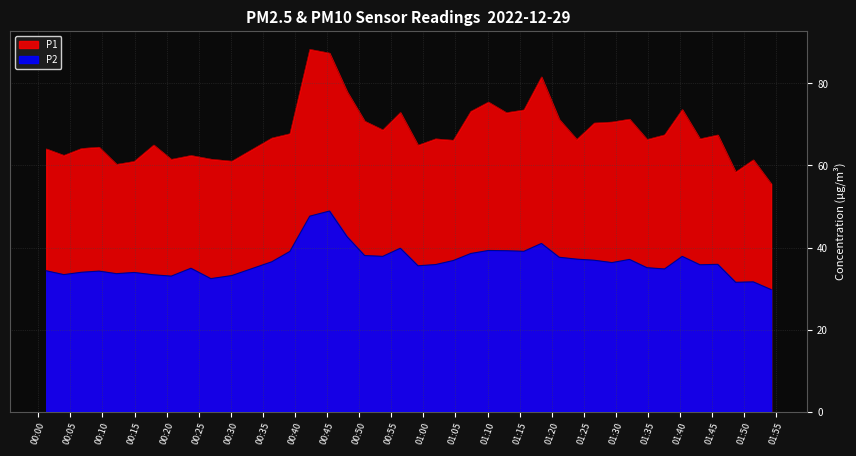

List the labels in order of P2 value, smallest first.

2022-12-29T01:54:10, 2022-12-29T01:48:38, 2022-12-29T01:51:23, 2022-12-29T00:26:53, 2022-12-29T00:20:43, 2022-12-29T00:30:09, 2022-12-29T00:17:59, 2022-12-29T00:03:59, 2022-12-29T00:12:12, 2022-12-29T00:14:56, 2022-12-29T00:06:44, 2022-12-29T00:09:28, 2022-12-29T00:01:15, 2022-12-29T01:37:34, 2022-12-29T00:23:47, 2022-12-29T01:34:50, 2022-12-29T00:59:09, 2022-12-29T01:43:04, 2022-12-29T01:01:54, 2022-12-29T01:45:51, 2022-12-29T01:29:22, 2022-12-29T00:36:23, 2022-12-29T01:04:39, 2022-12-29T01:26:37, 2022-12-29T01:32:06, 2022-12-29T01:23:53, 2022-12-29T01:21:09, 2022-12-29T00:53:40, 2022-12-29T01:40:19, 2022-12-29T00:50:50, 2022-12-29T01:07:23, 2022-12-29T00:39:12, 2022-12-29T01:15:39, 2022-12-29T01:12:55, 2022-12-29T01:10:07, 2022-12-29T00:56:24, 2022-12-29T01:18:23, 2022-12-29T00:48:06, 2022-12-29T00:42:18, 2022-12-29T00:45:22